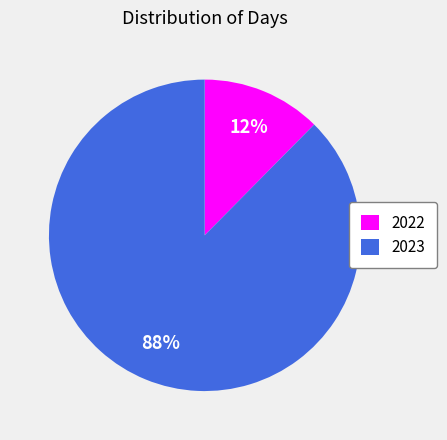

What is the majority slice?

2023